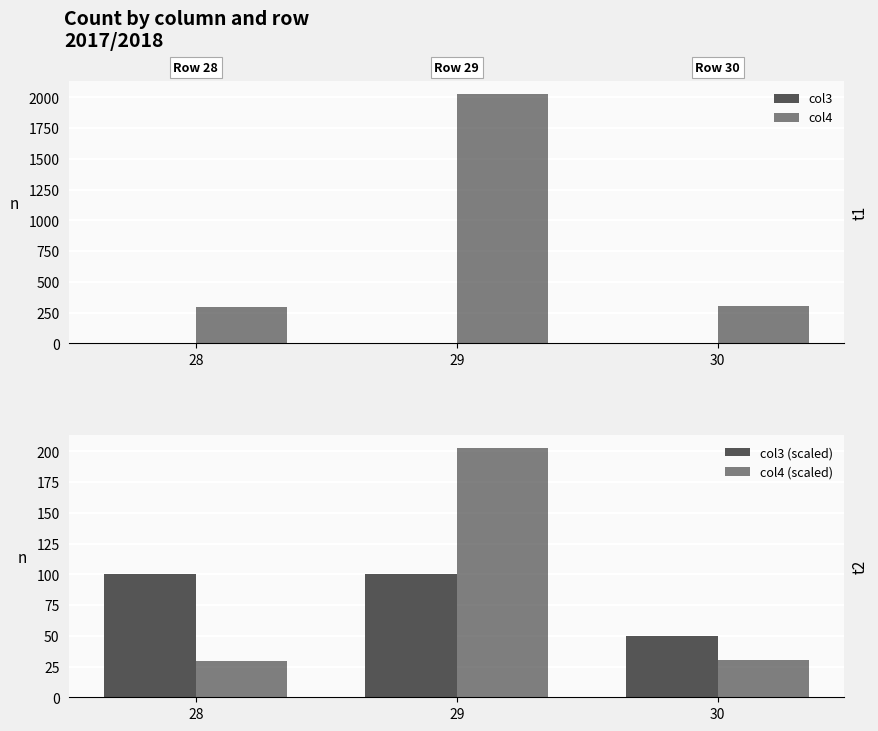

Is it true that col3 (scaled) equals 21.9 at 28?

False